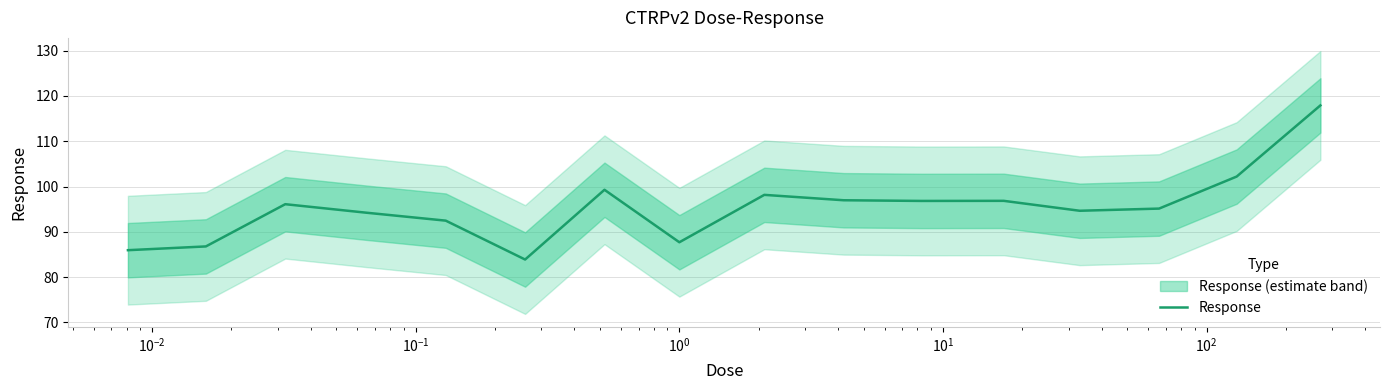

What is the difference between the maximum and minimum values?

34.0